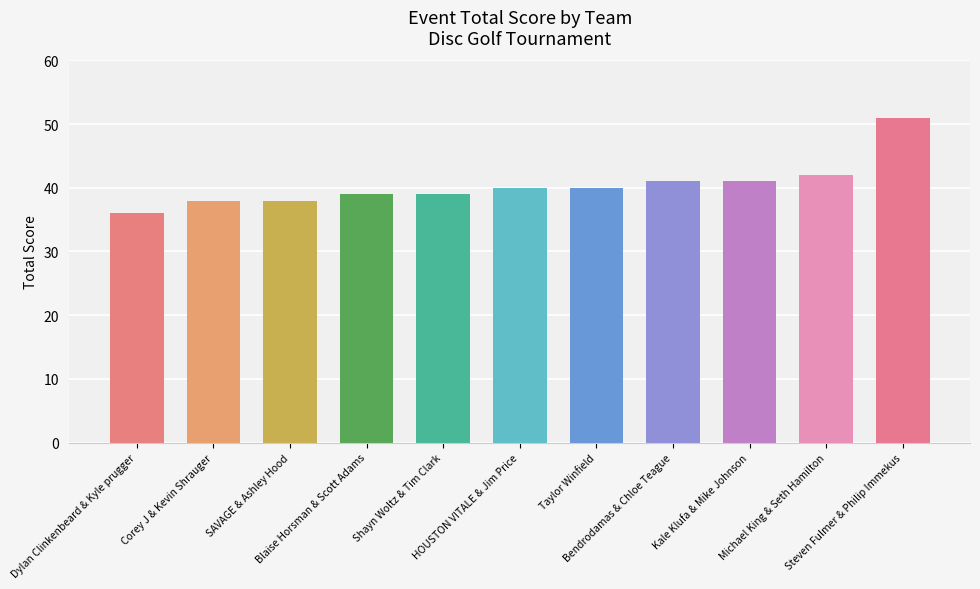

What is the change in value from Corey J & Kevin Shrauger to Bendrodamas & Chloe Teague?

+3